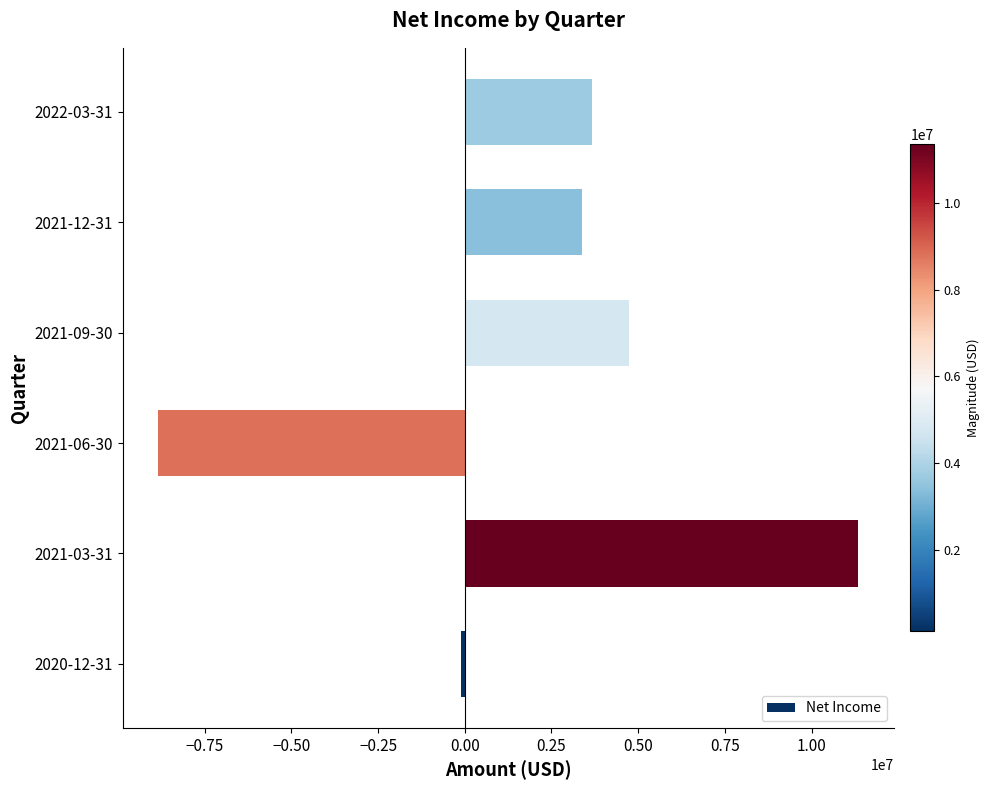

What is the change in value from 2021-09-30 to 2021-12-31?

-1337966